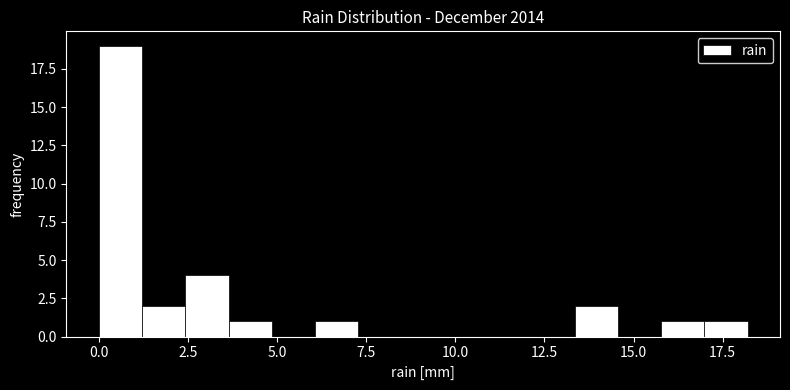

Read against the x-axis, roughly where is the centre of the tallest bar?

0.5